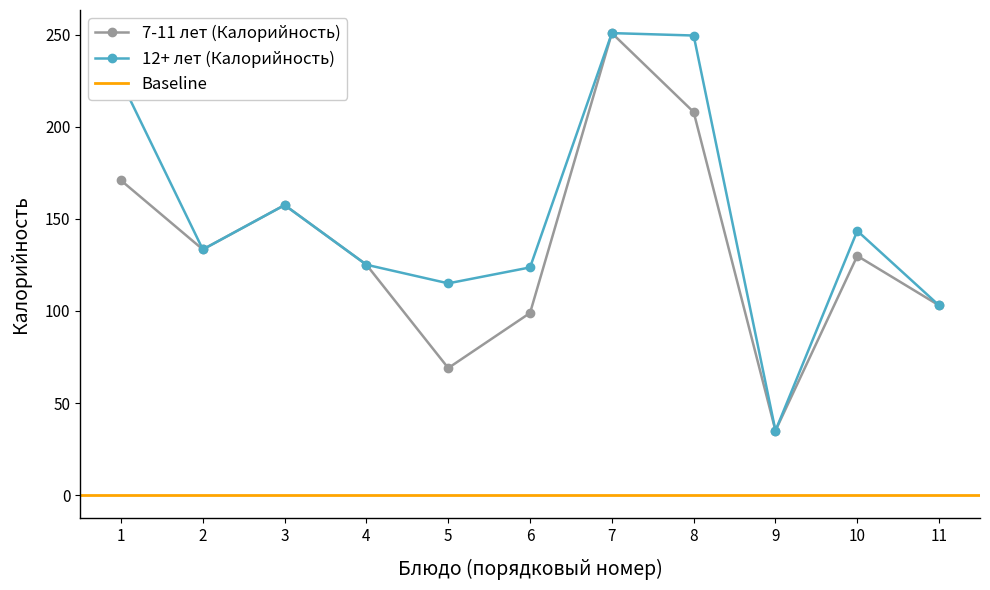

At which label is 12+ лет (Калорийность) closest to 142?

10